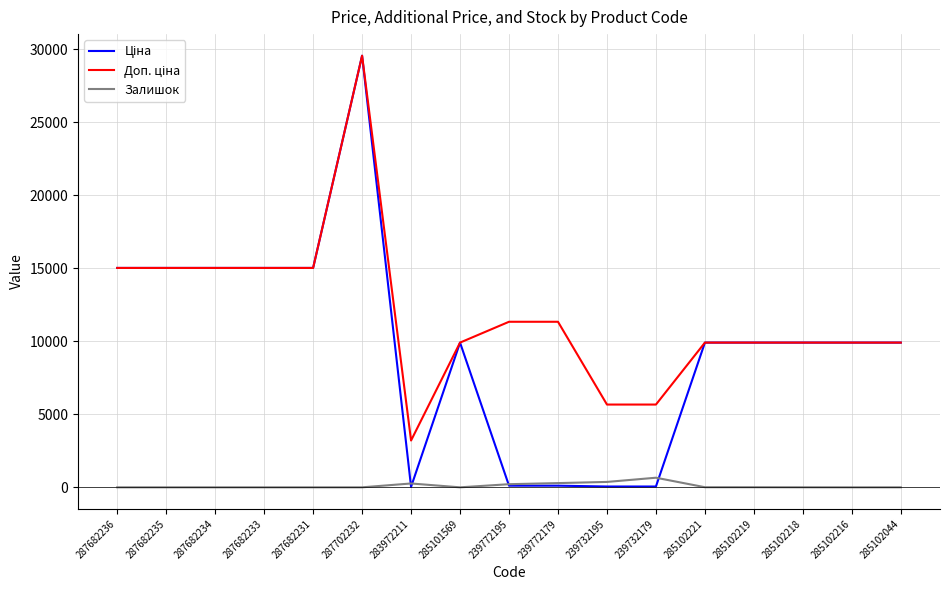

What is the total value across all series at 239732195?

6093.7